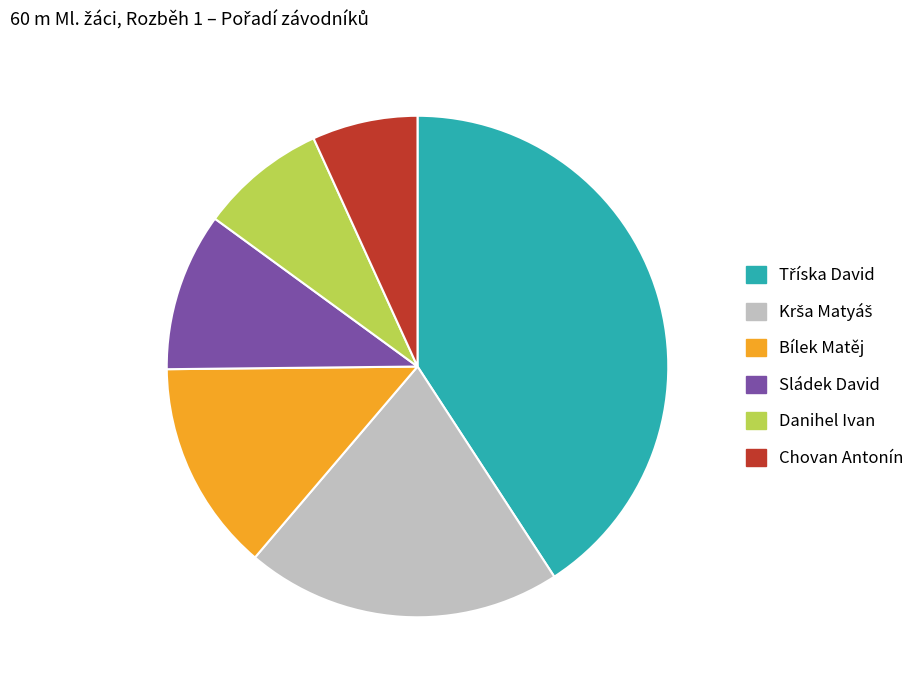

True or false: Chovan Antonín accounts for 7% of the total.

True